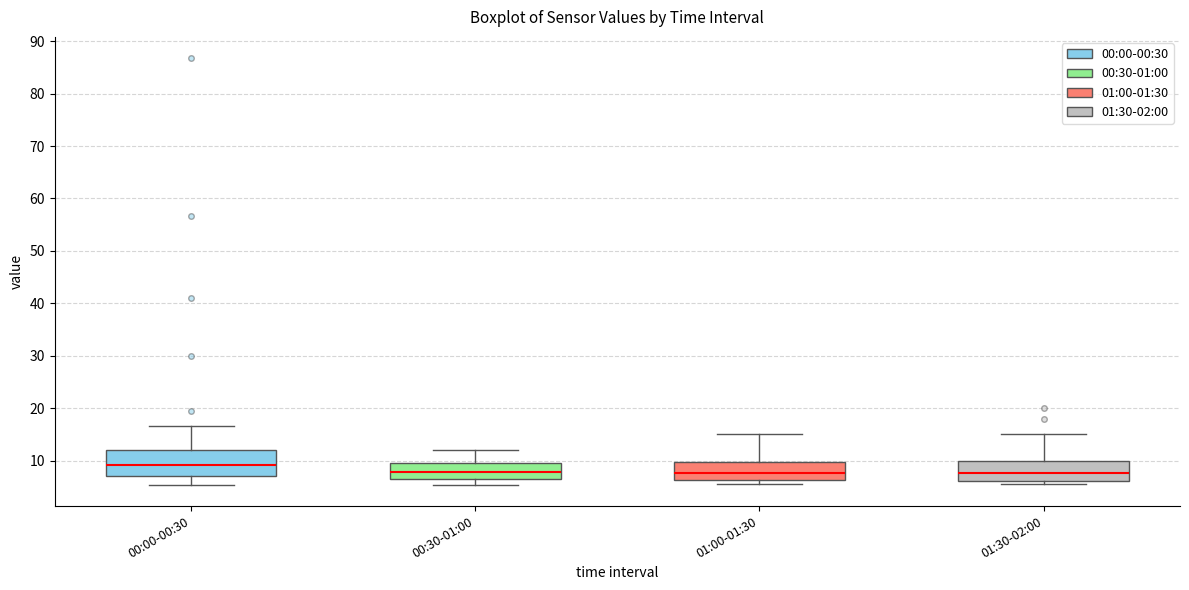

Reading left to right, read every box against the y-axis: the position of its median line, the range the box covers, and the ends of its whiskers. The values are not printed on the chart, so give them approximately, as read against the axis.

00:00-00:30: median 9, box 7 to 12, whiskers 5 to 17
00:30-01:00: median 8, box 6 to 10, whiskers 5 to 12
01:00-01:30: median 8, box 6 to 10, whiskers 6 (just below the box's lower edge) to 15
01:30-02:00: median 8, box 6 to 10, whiskers 6 (just below the box's lower edge) to 15